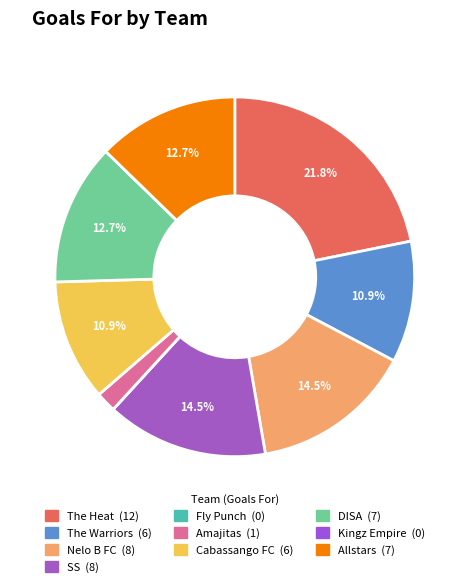

What is the change in value from The Warriors to Fly Punch?

-6